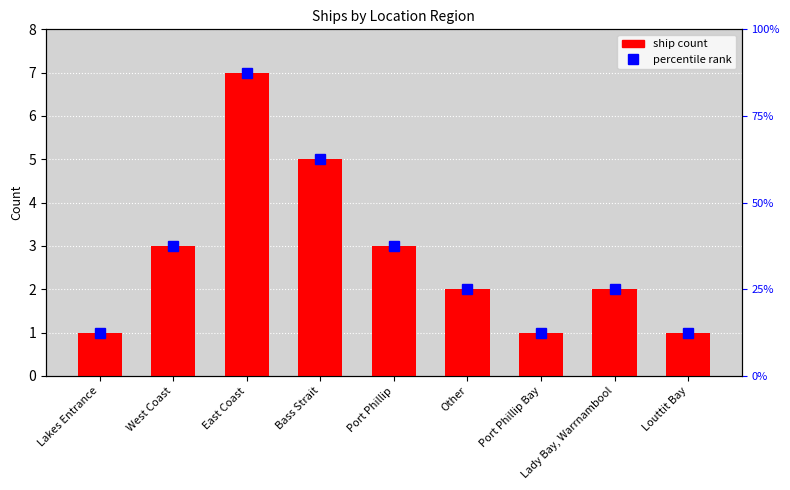

What is the difference between the maximum and minimum values?

6